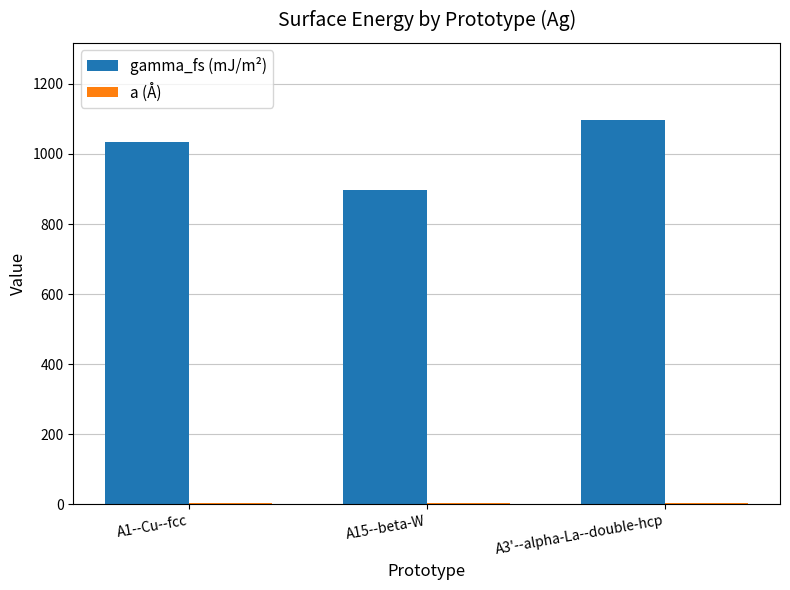

Which label corresponds to the largest value in the chart?

A3'--alpha-La--double-hcp